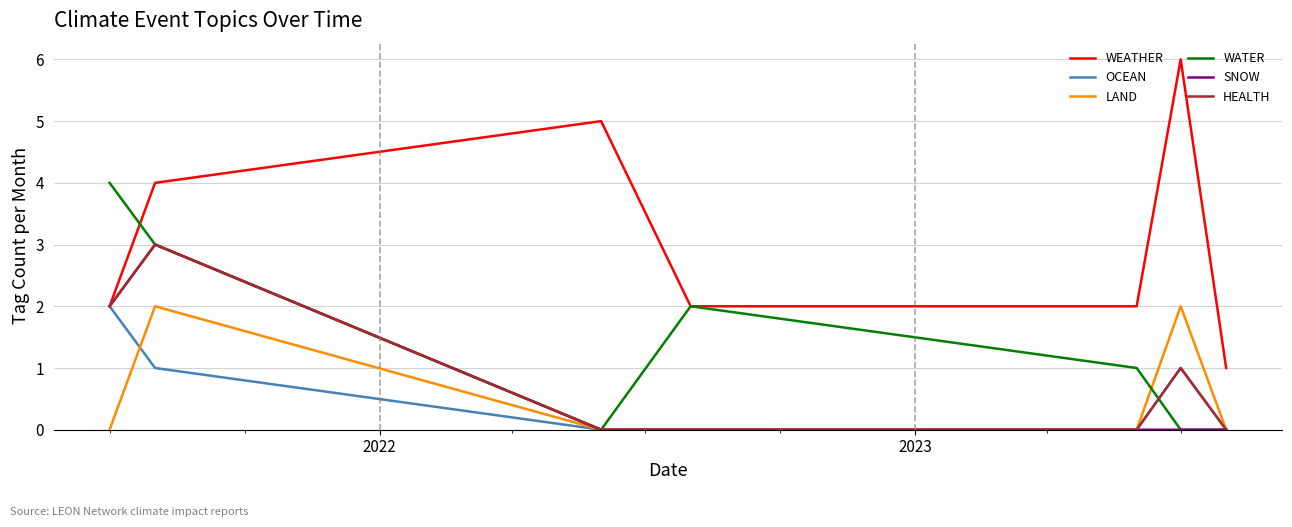

Which series has the largest range (max minus min)?

WEATHER